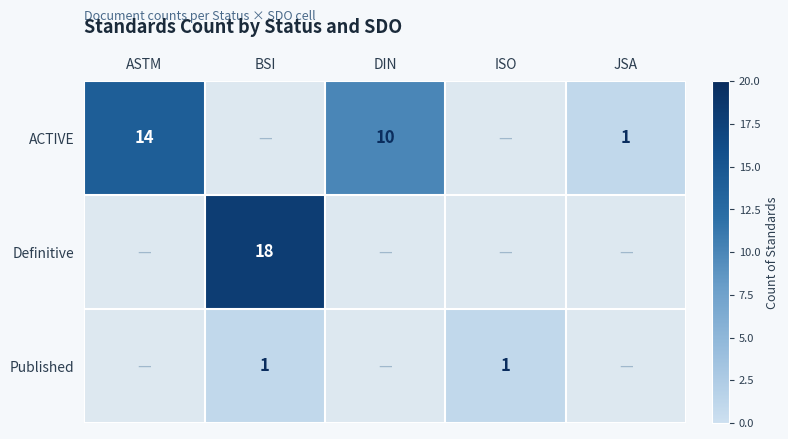

What is the maximum value shown in the chart?

18.0